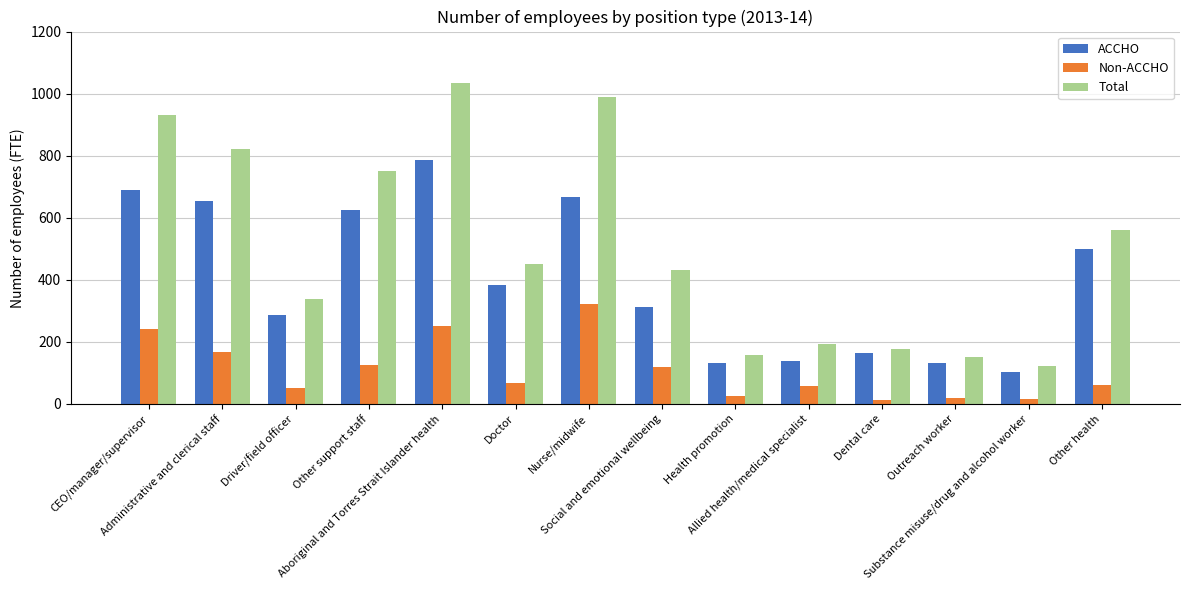

Which series has the largest range (max minus min)?

Total